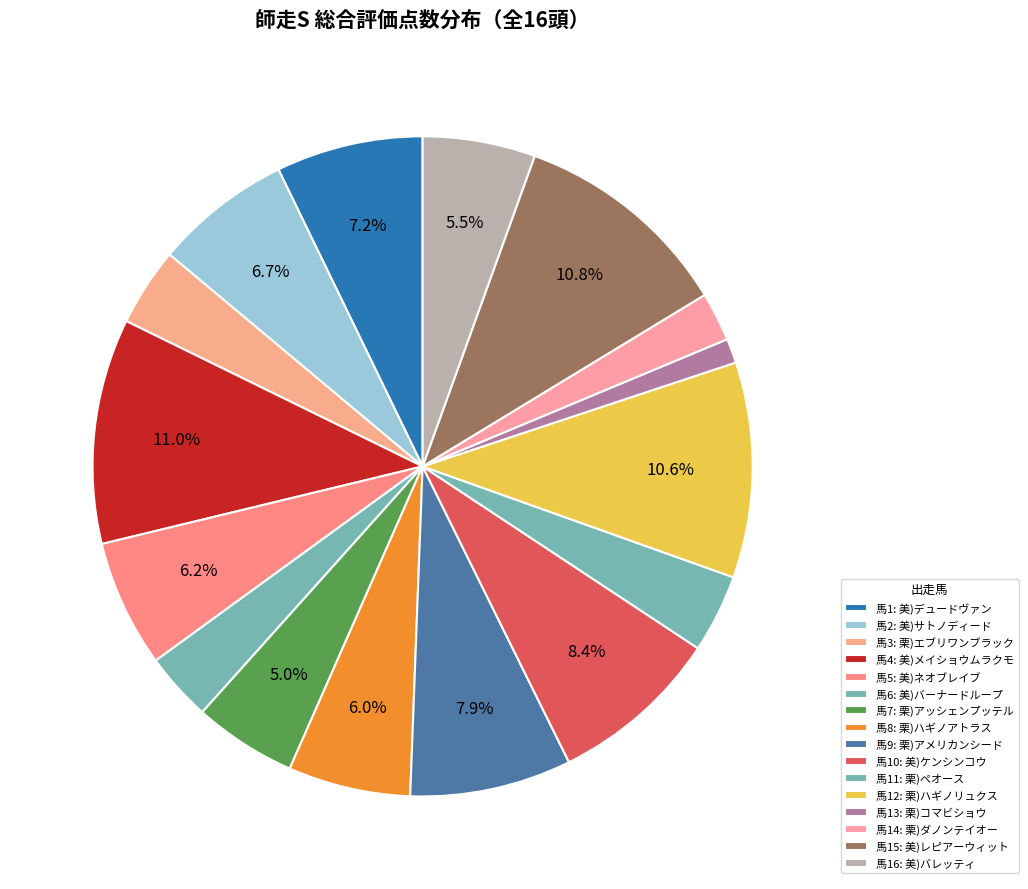

How many slices are in this pie chart?

16